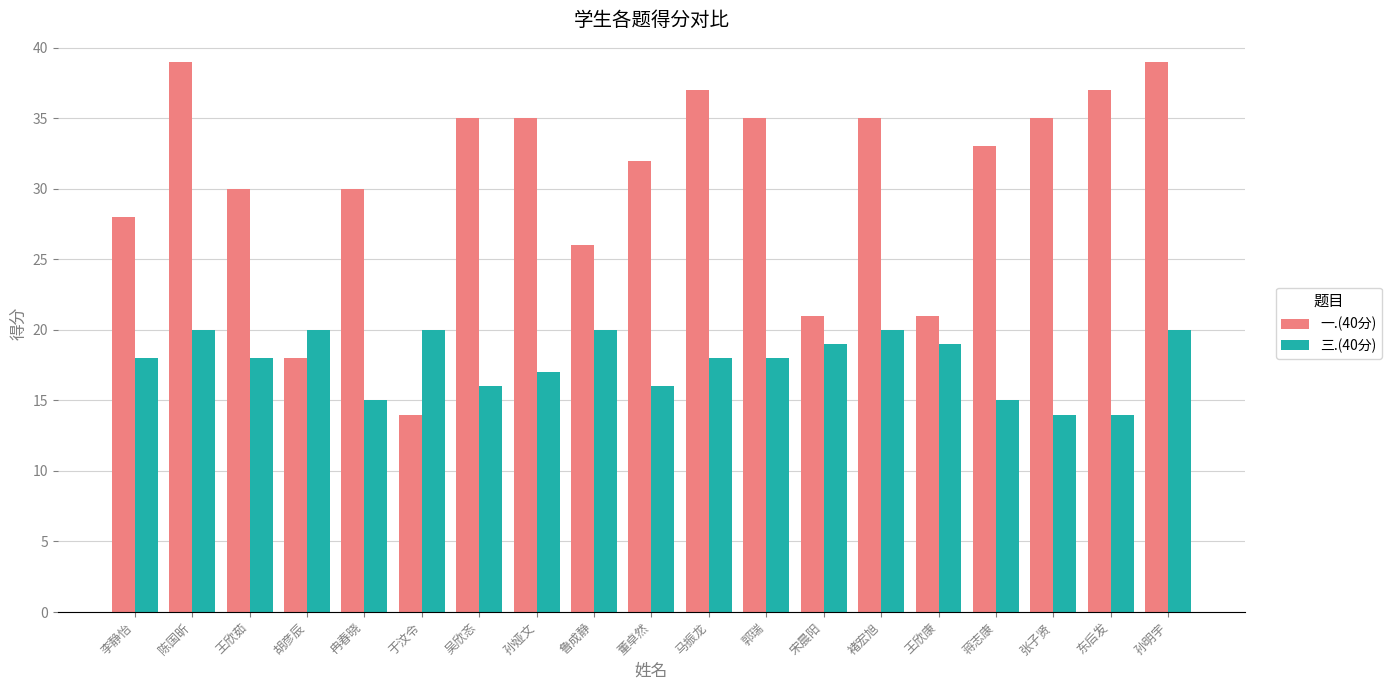

Which series has the largest total across all categories?

一.(40分)